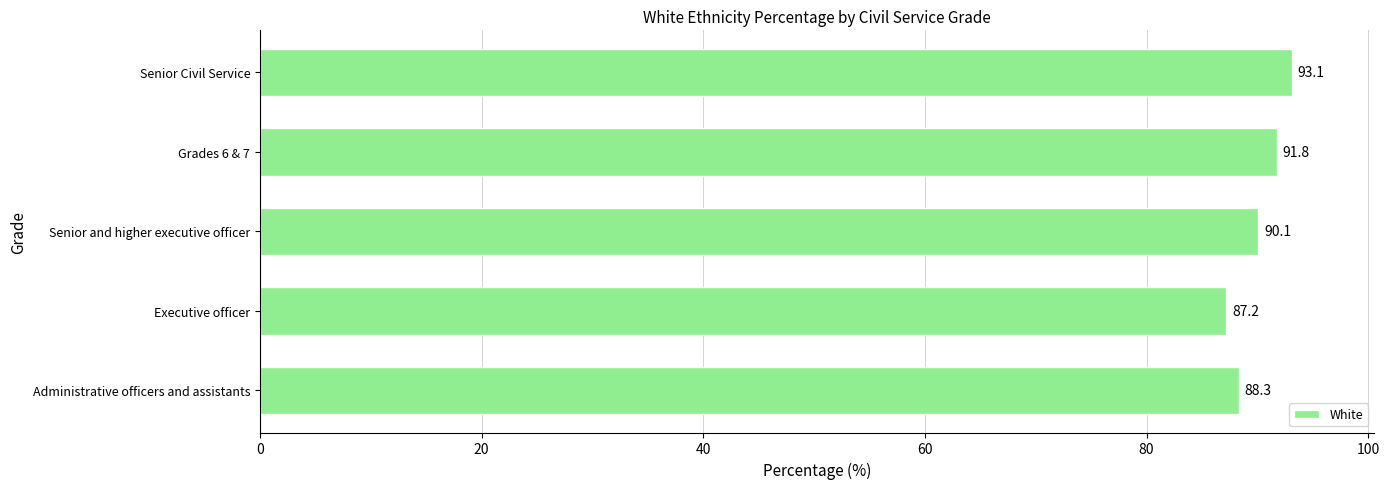

How many categories are shown in the chart?

5